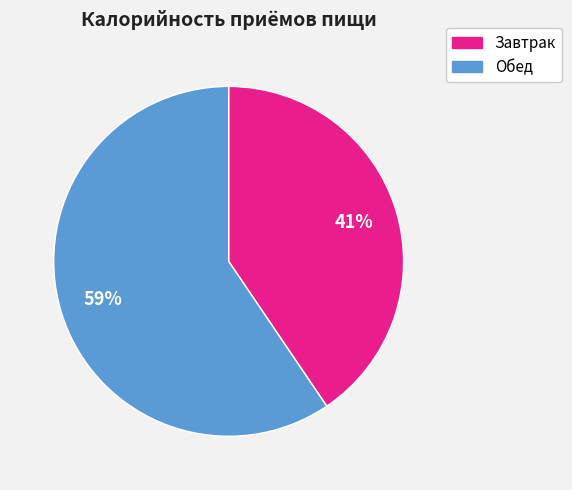

What is the smallest slice in the pie chart?

Завтрак